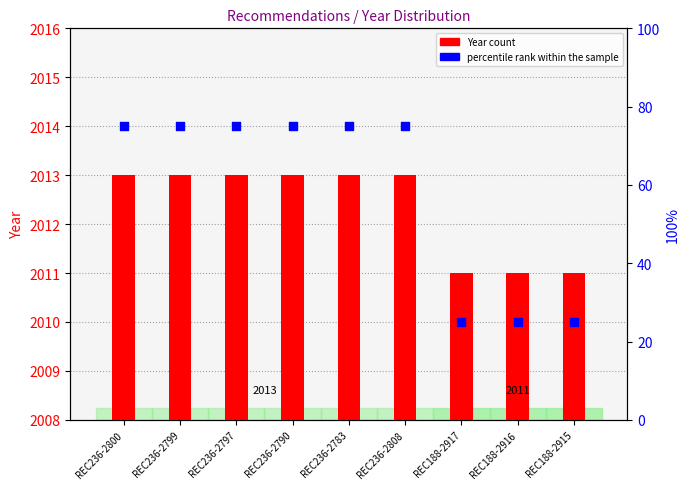

Which series has the largest Y range (max minus min)?

percentile rank within the sample